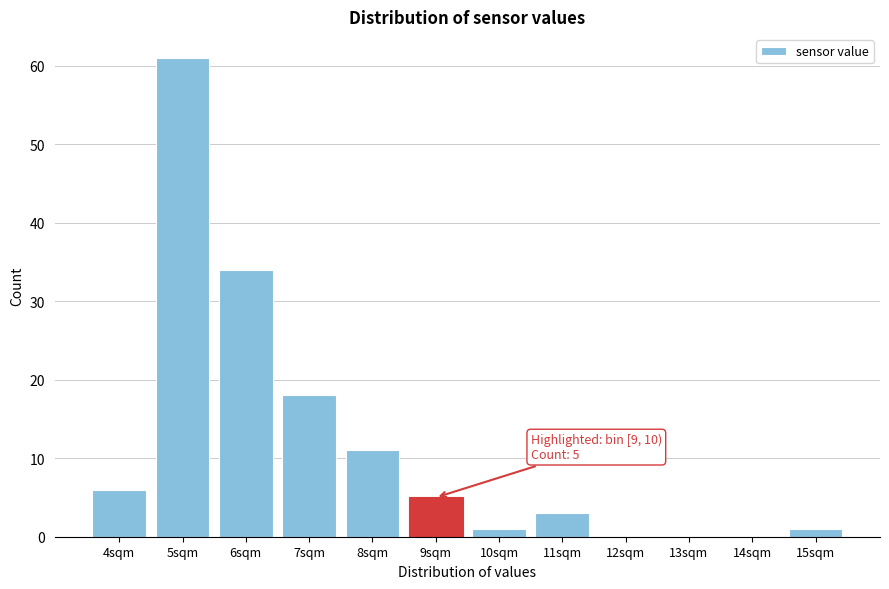

Reading left to right, what are all the values shown in this chart?

4sqm=6	5sqm=61	6sqm=34	7sqm=18	8sqm=11	9sqm=5	10sqm=1	11sqm=3	12sqm=0	13sqm=0	14sqm=0	15sqm=1